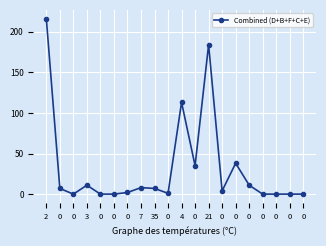

Reading left to right, extract all data points from this chart.

216	7	0	11	0	0	2	8	7	1	113	35	184	4	38	11	0	0	0	0